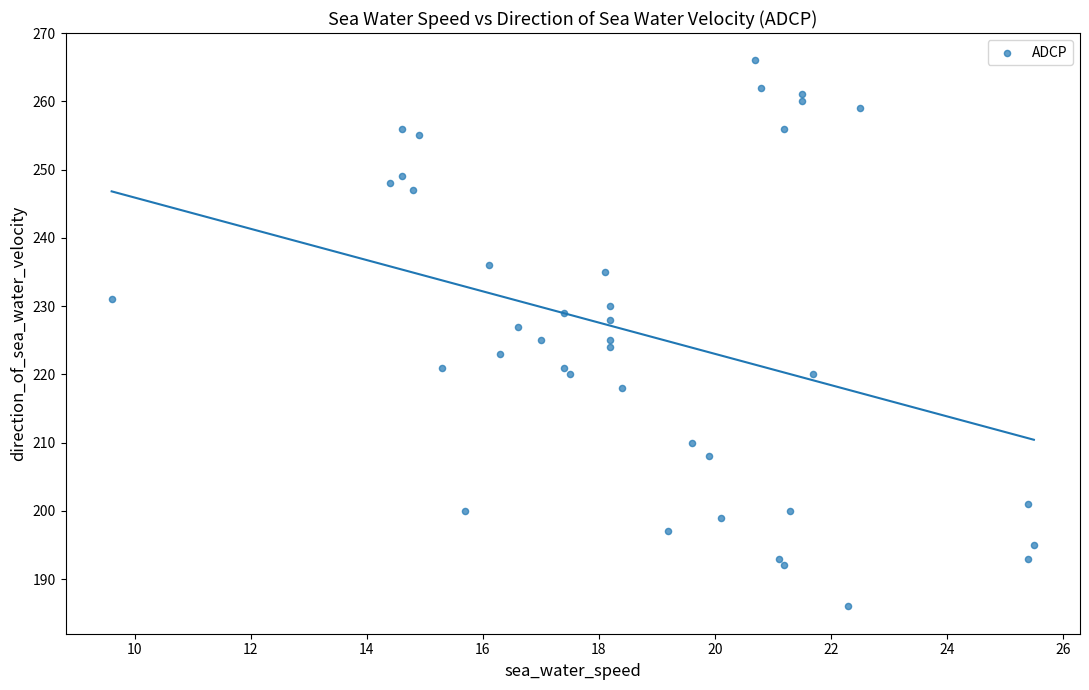

Count the number of points in this scatter plot.

39